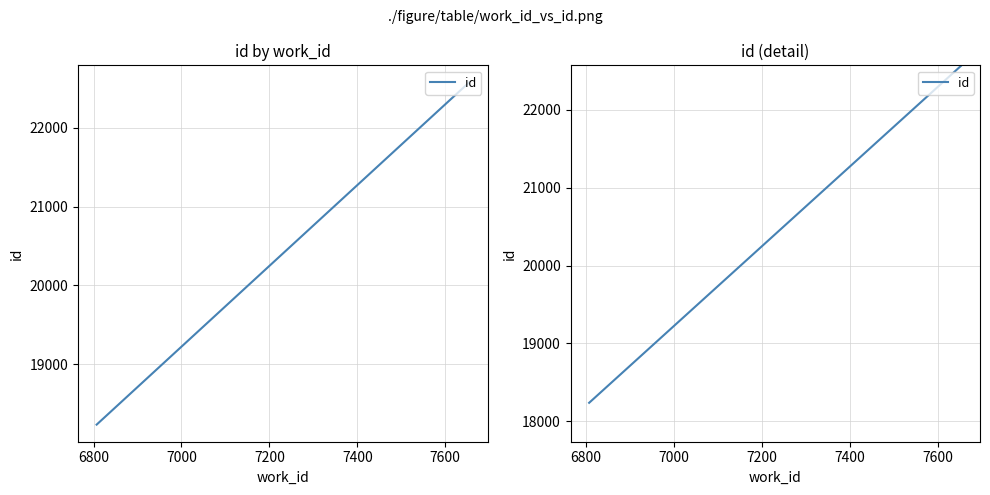

Does the chart have visible grid lines?

Yes